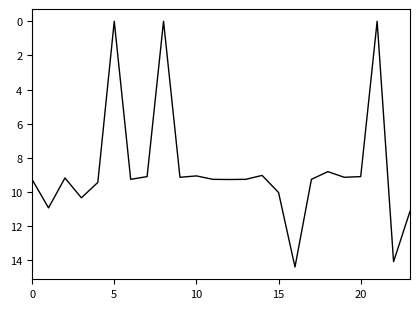

What is the maximum value shown in the chart?

14.4